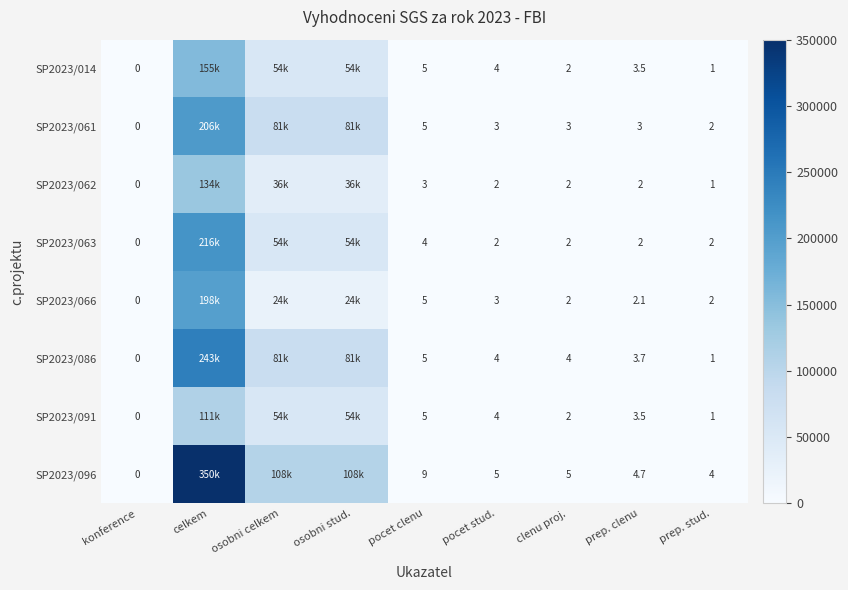

What is the difference between the maximum and minimum values in the SP2023/062 series?

134200.0